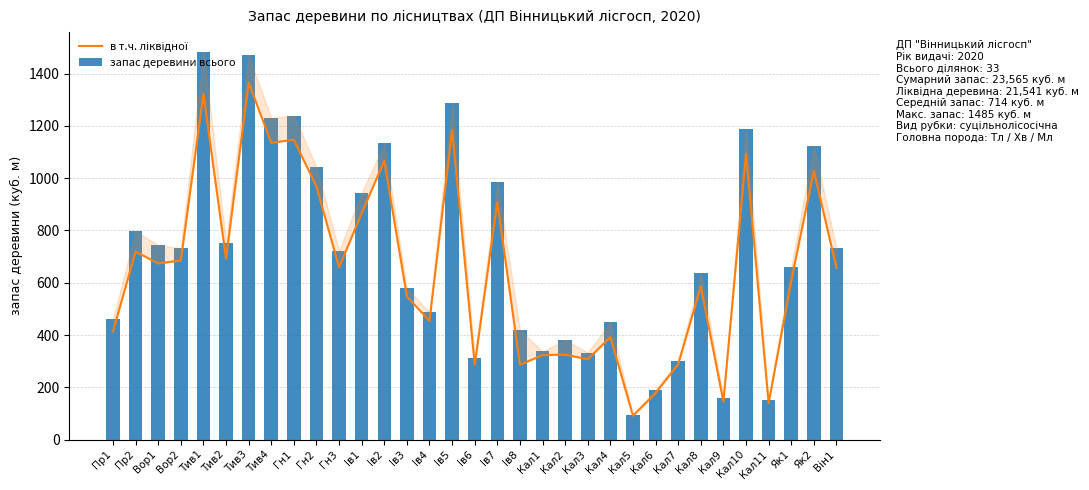

At how many categories does at least one series exceed 748?

13